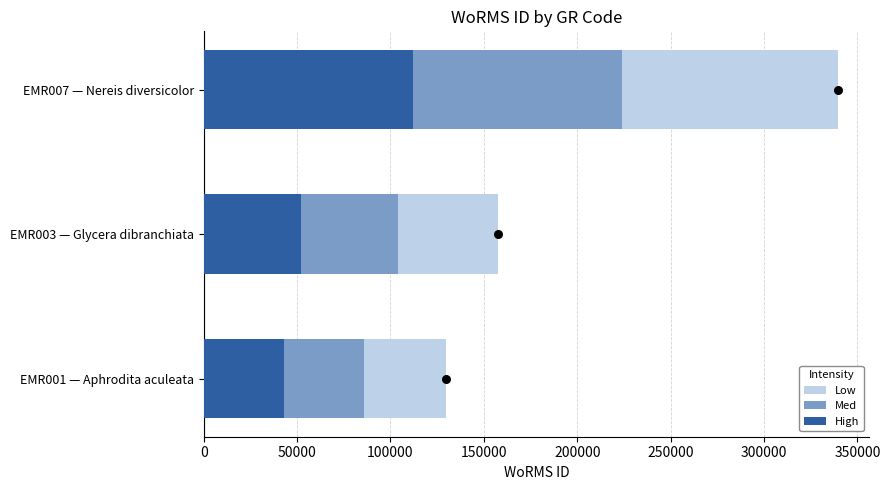

What are all the series names shown in the legend?

Low, Med, High